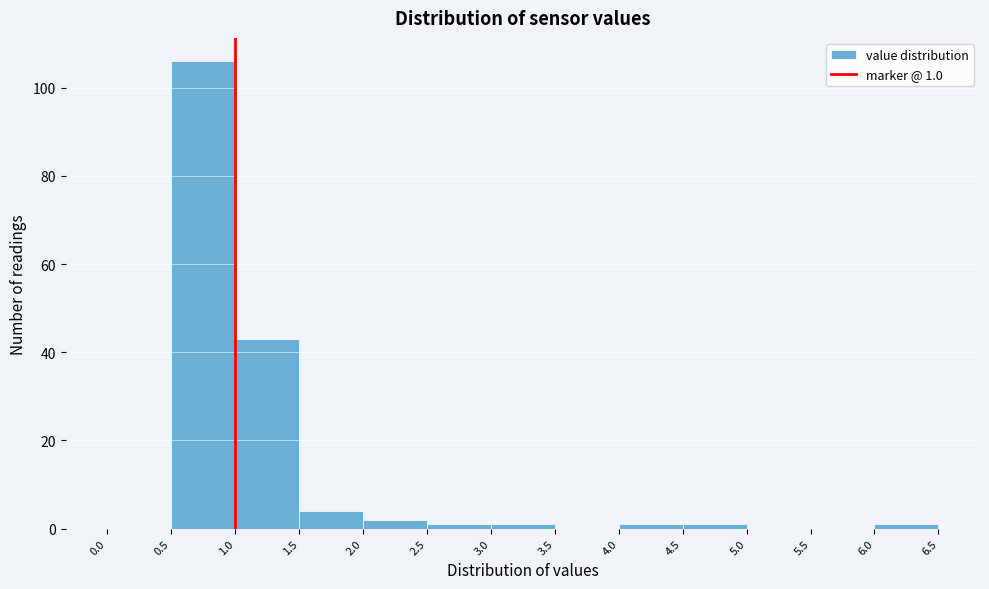

Over which range of the x-axis is the bar tallest?

0.5 to 1.0